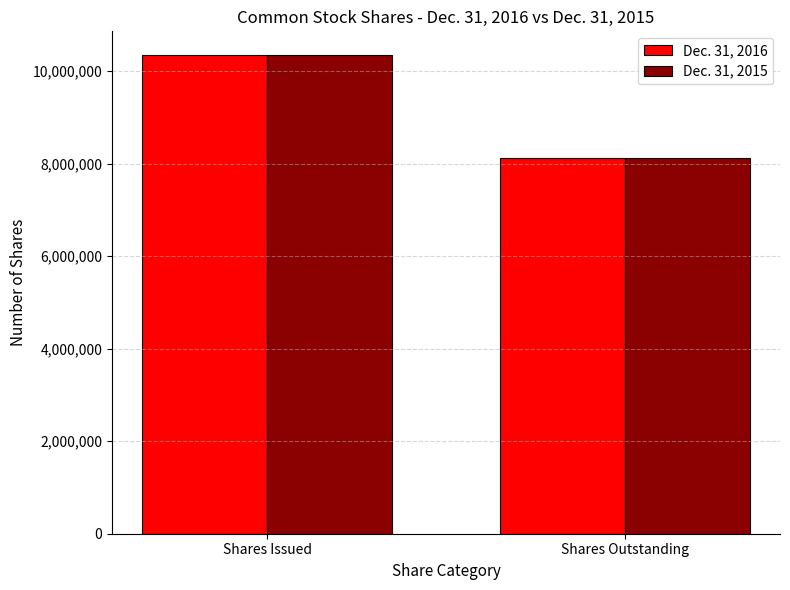

What value does the Dec. 31, 2015 series have at Shares Issued, to the nearest 10?

10345640